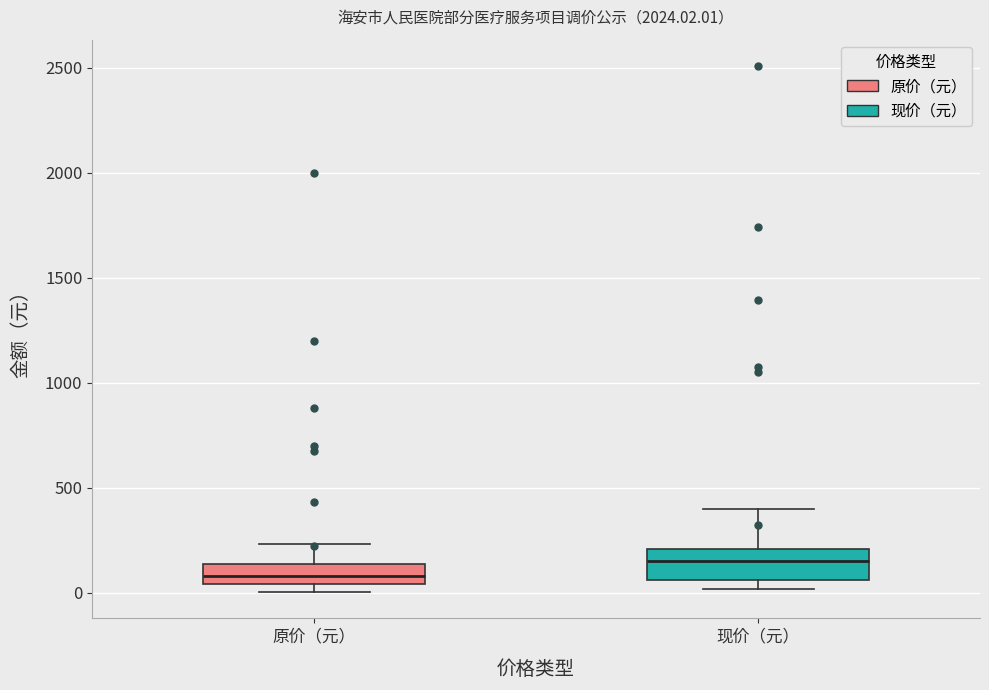

Which box's median line is the lowest?

原价（元）